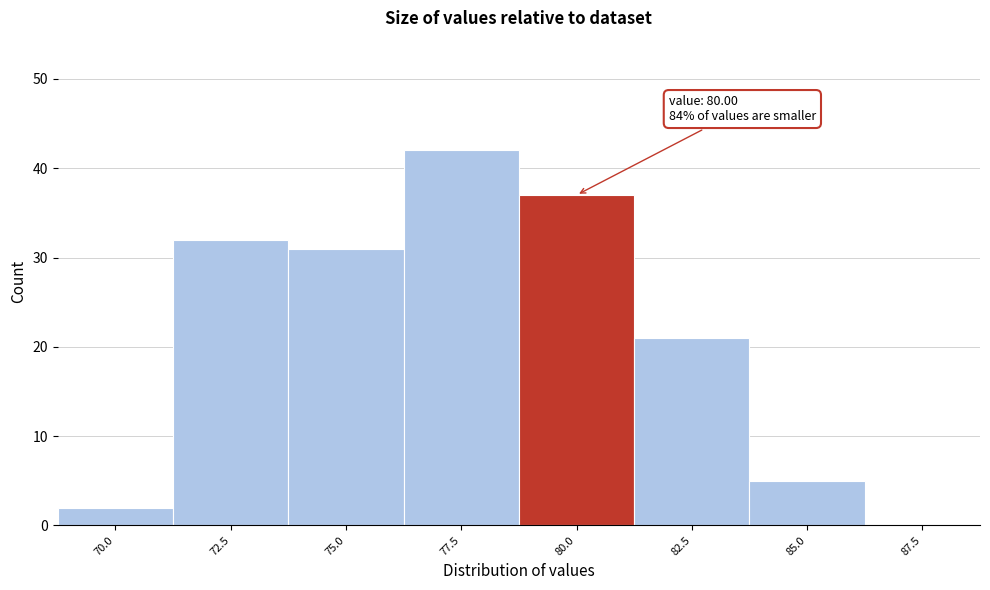

Reading left to right, extract all data points from this chart.

70.0=2	72.5=32	75.0=31	77.5=42	80.0=37	82.5=21	85.0=5	87.5=0